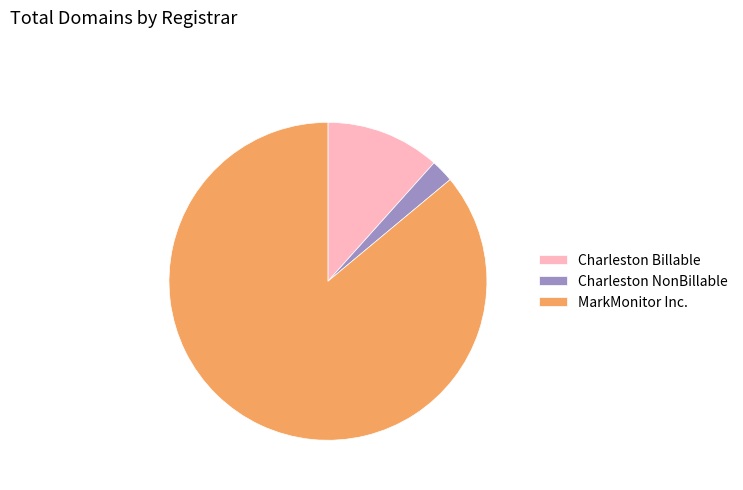

Is it true that Charleston Billable is 12% of the pie?

True